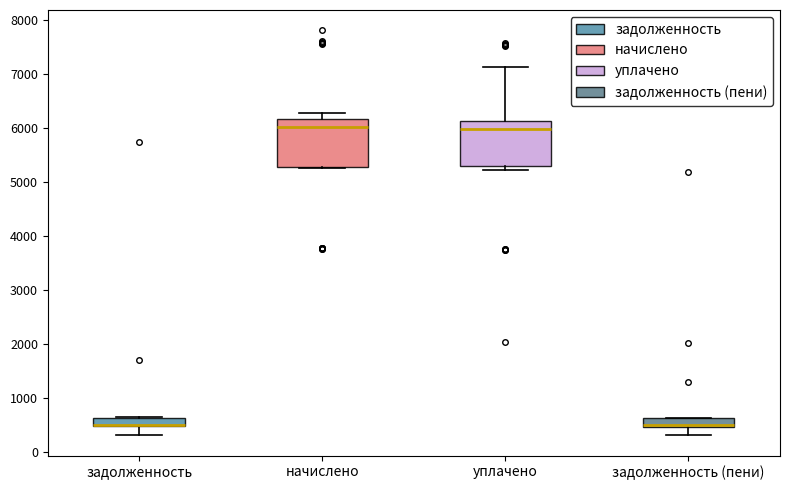

Where is the lower edge of the box for задолженность (пени) on the y-axis? The values are not printed on the chart, so give them approximately, as read against the axis.

500